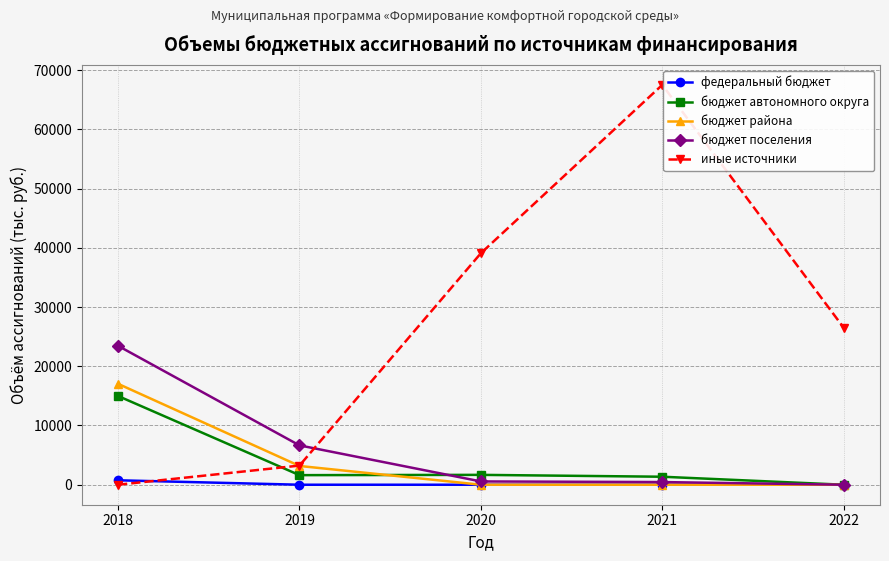

Rank the series by their maximum value, from highest to lowest.

иные источники, бюджет поселения, бюджет района, бюджет автономного округа, федеральный бюджет